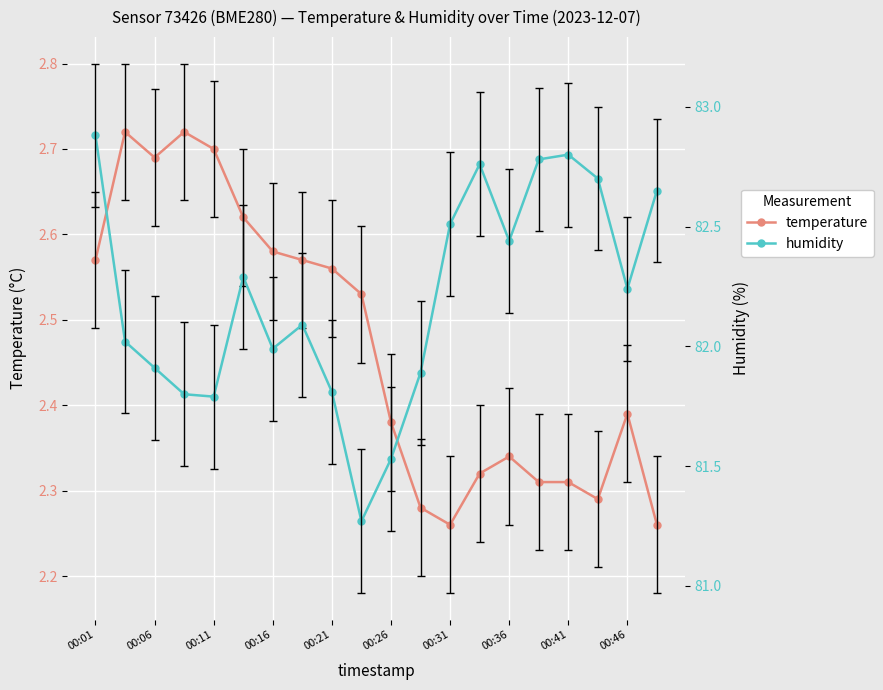

The temperature series shows 0.5 at 00:01. True or false?

False